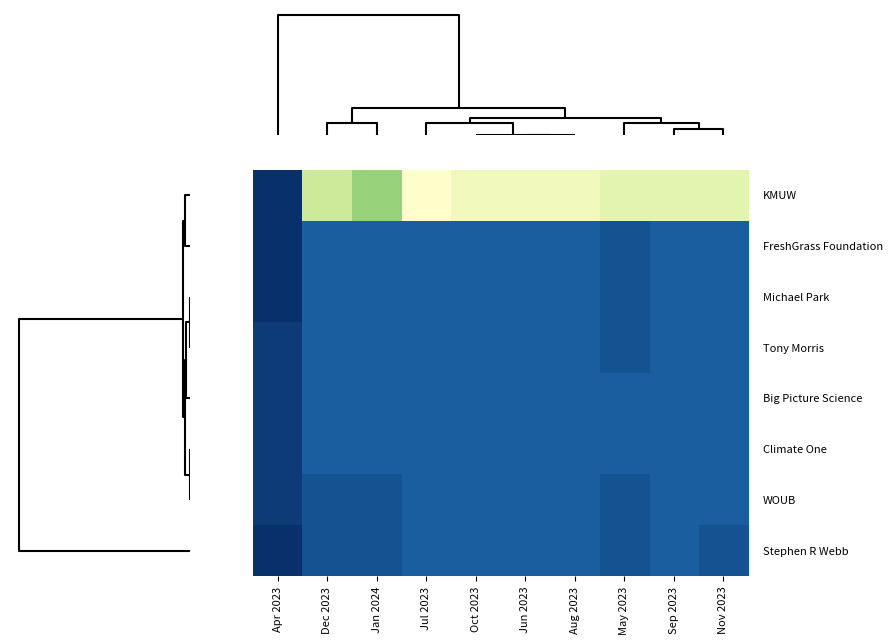

What is the difference between the highest and lowest values at May 2023?

15